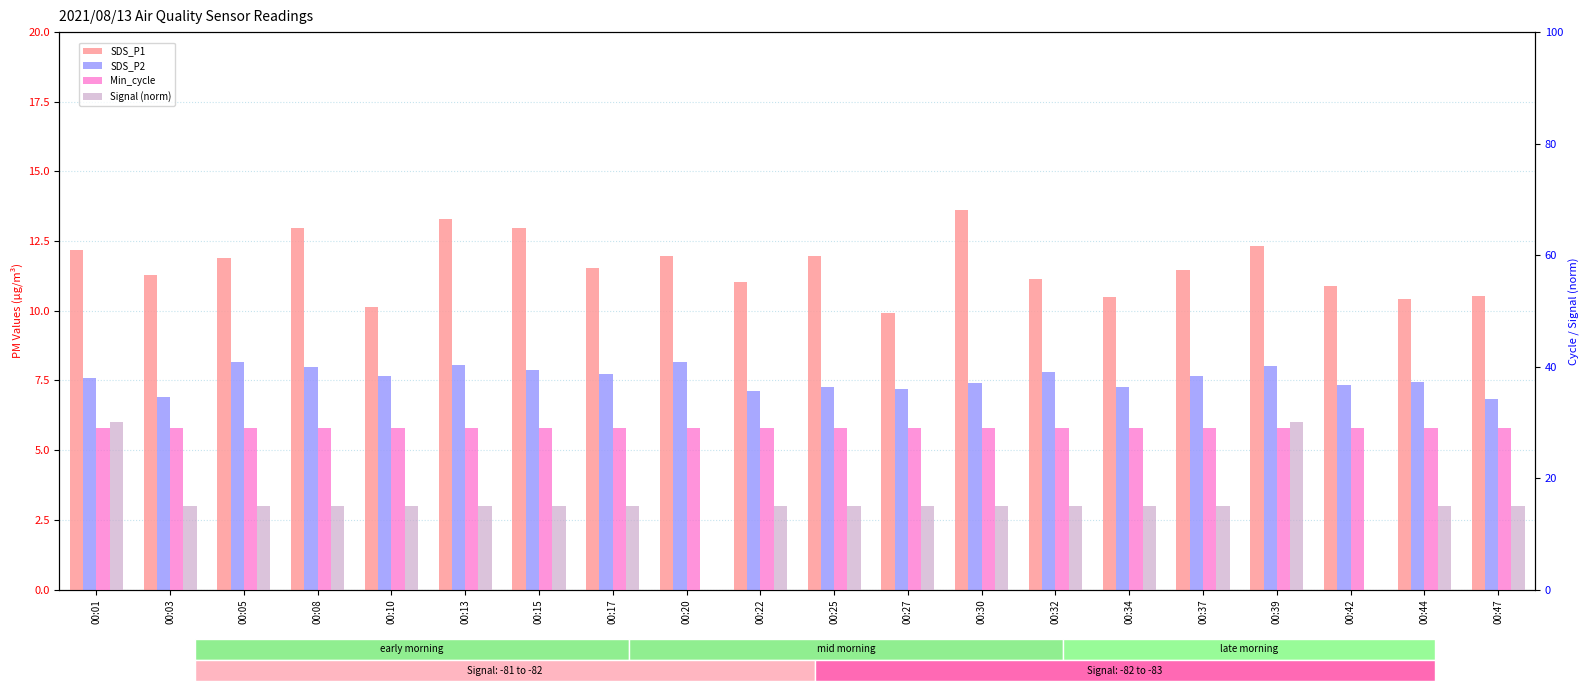

Read the Signal (norm) value at 00:22.

15.0